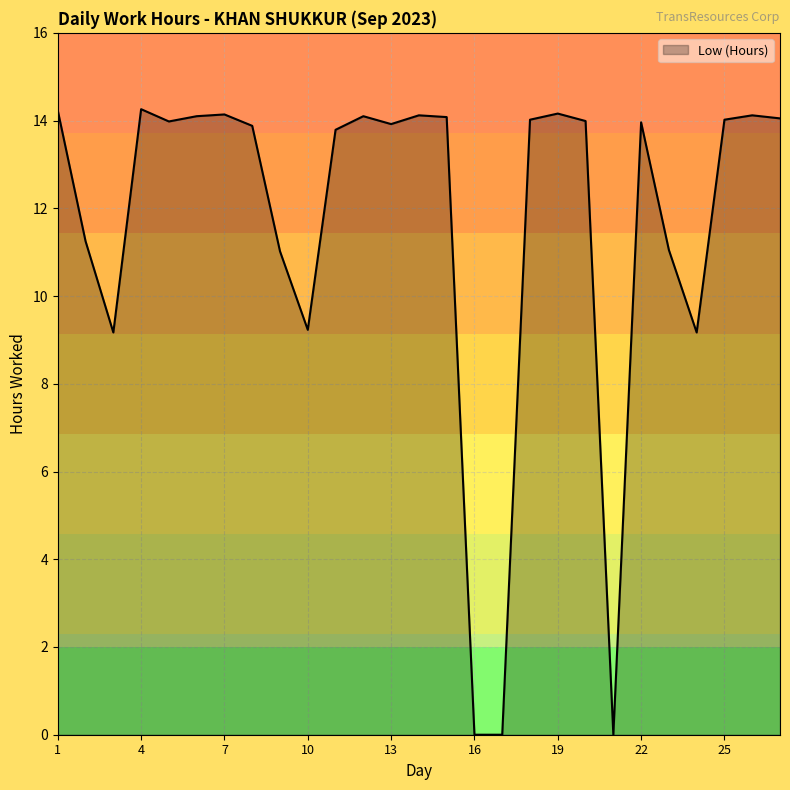

What is the maximum value shown in the chart?

14.3